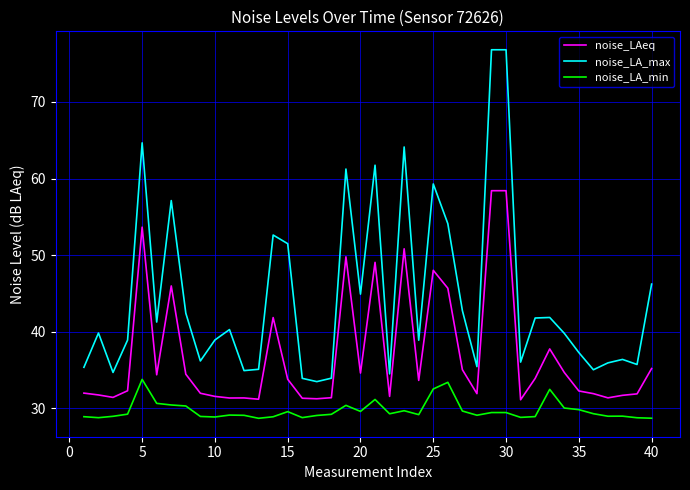

What are all the series names shown in the legend?

noise_LAeq, noise_LA_max, noise_LA_min